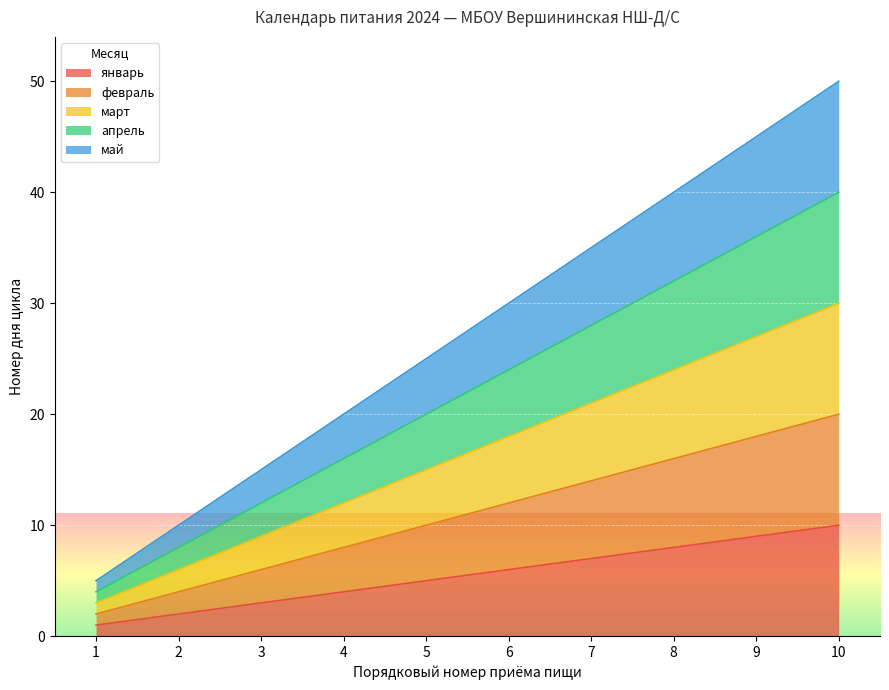

What is the maximum value for апрель?

40